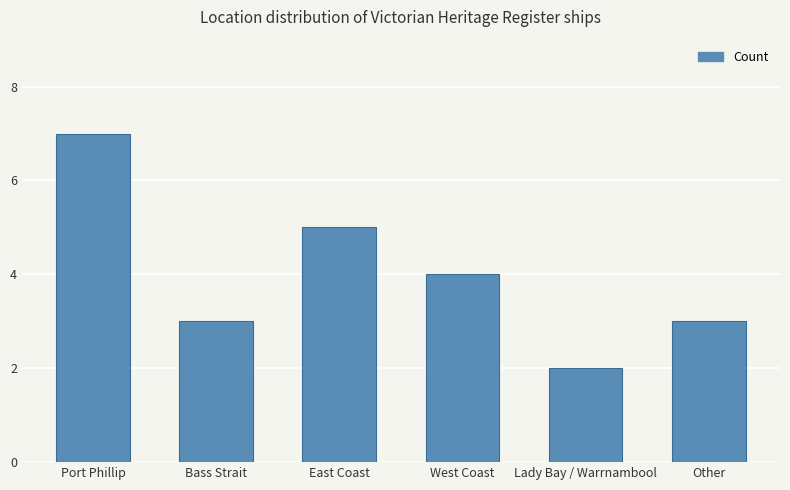

What is the difference between the values at Port Phillip and Bass Strait?

4